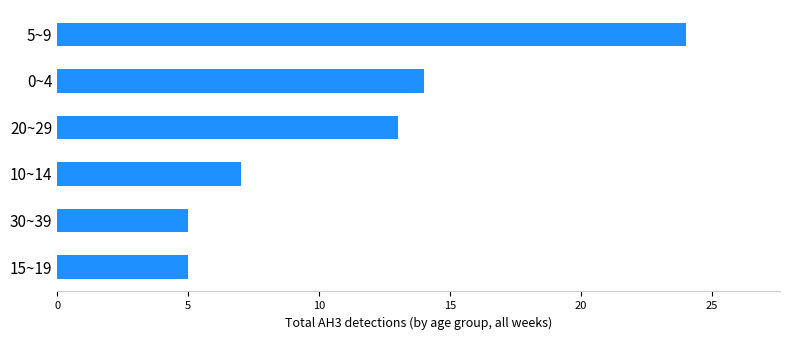

How many data points are less than 13?

3